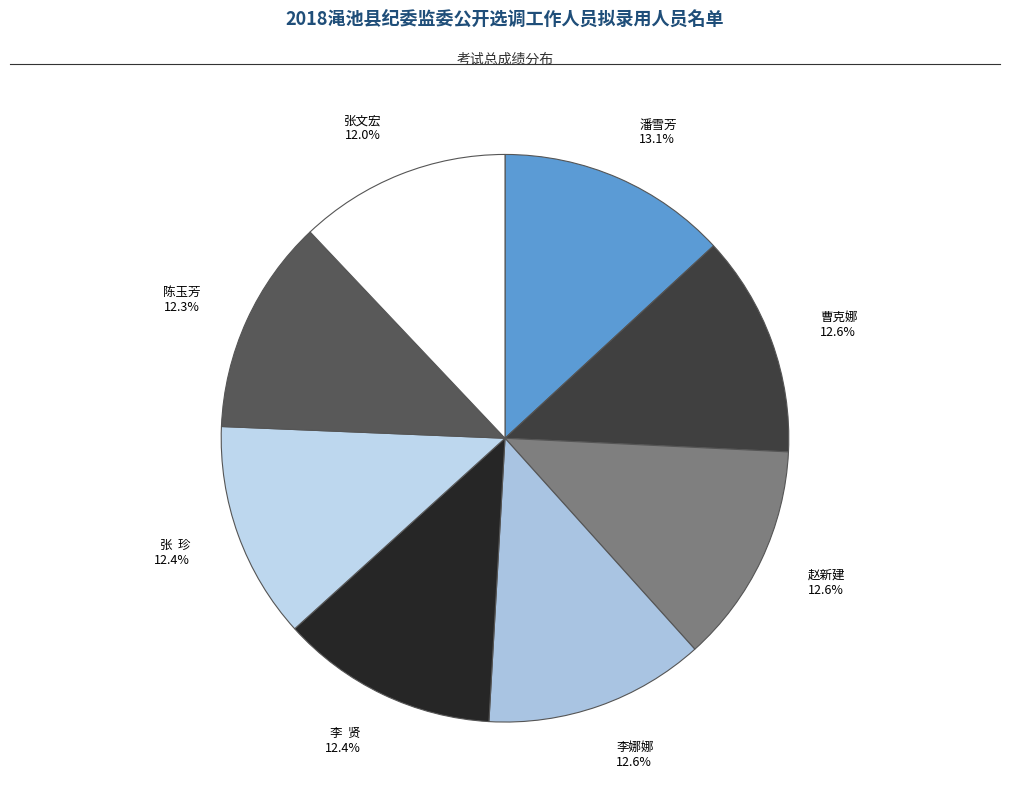

To the nearest percent, what percentage of the pie is 李娜娜?

13%